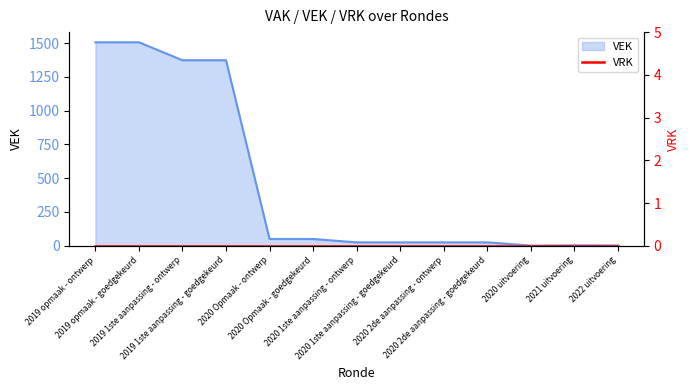

What is the sum of all values?

5964